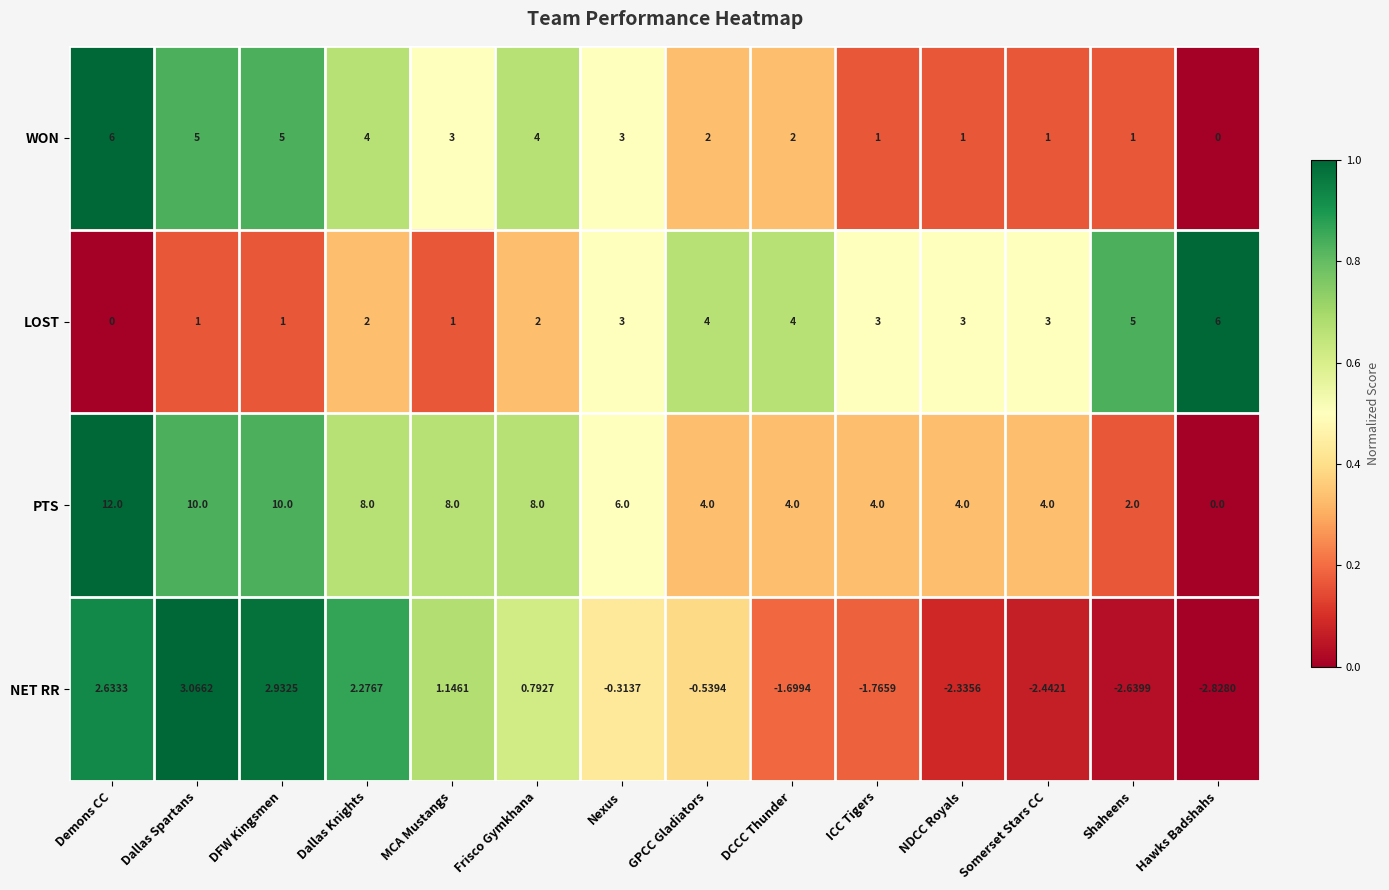

Which series has the widest spread of values?

PTS